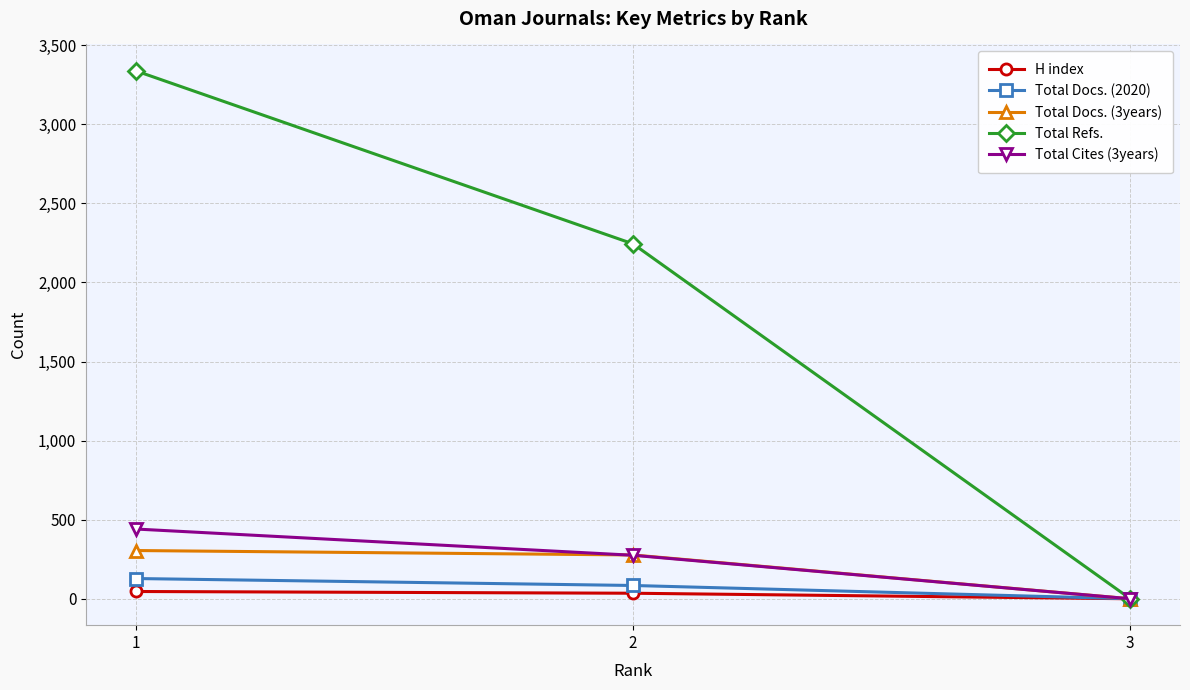

List the labels in order of Total Cites (3years) value, largest first.

1, 2, 3